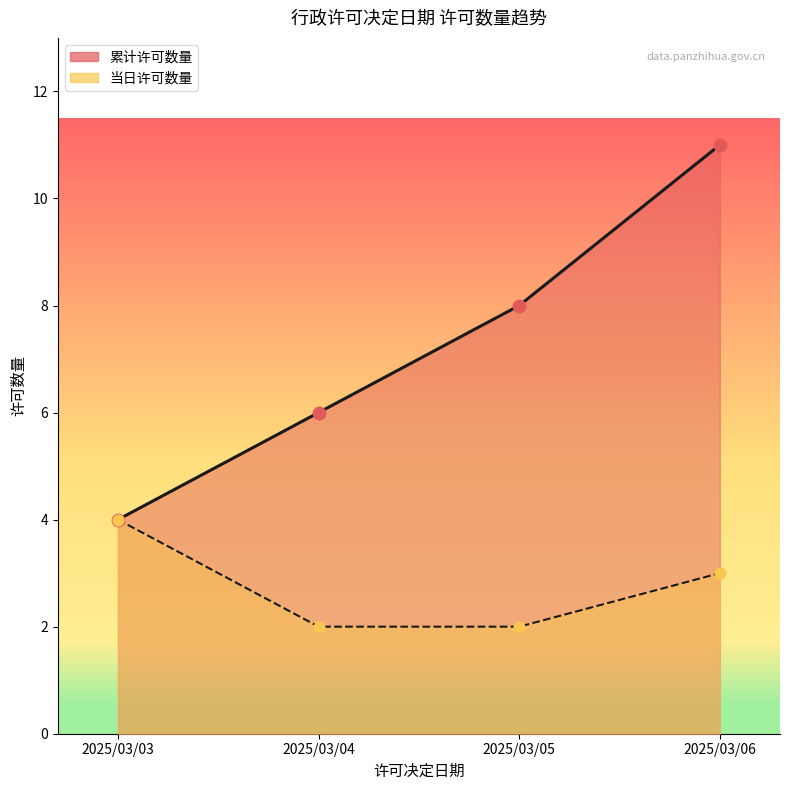

Which series has the largest total across all categories?

累计许可数量